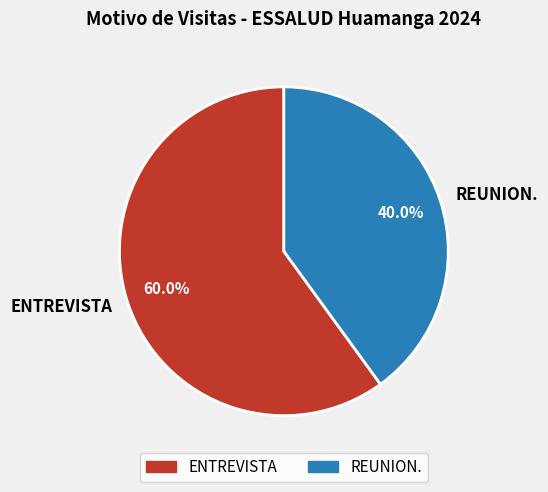

Which slice is the smallest?

REUNION.